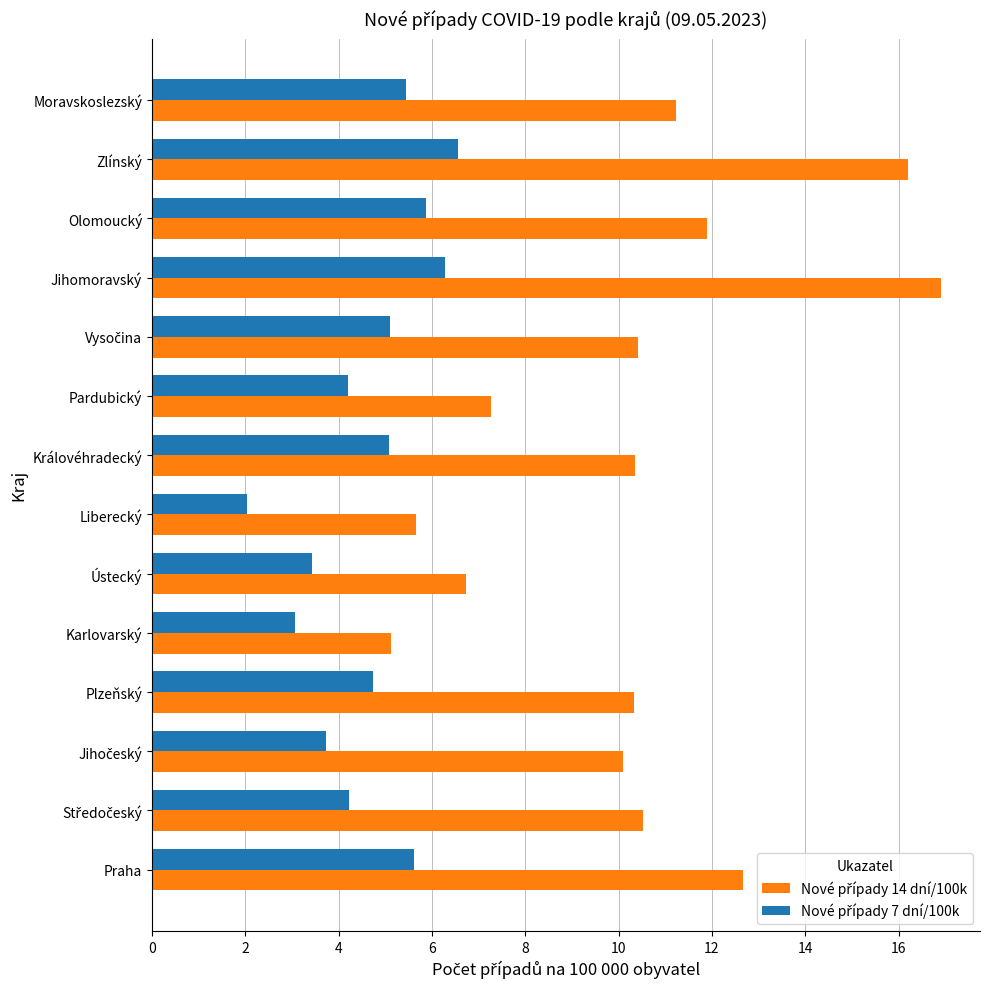

At how many categories does at least one series exceed 4?

14